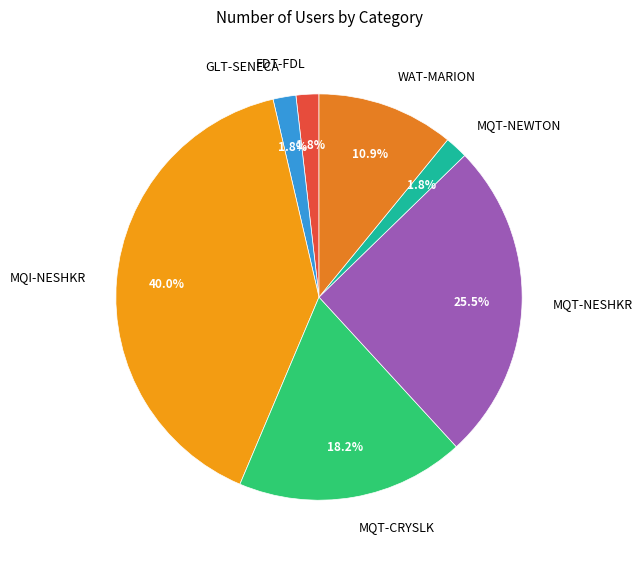

Is the sum of MQT-NESHKR and MQT-NEWTON greater than half?

No